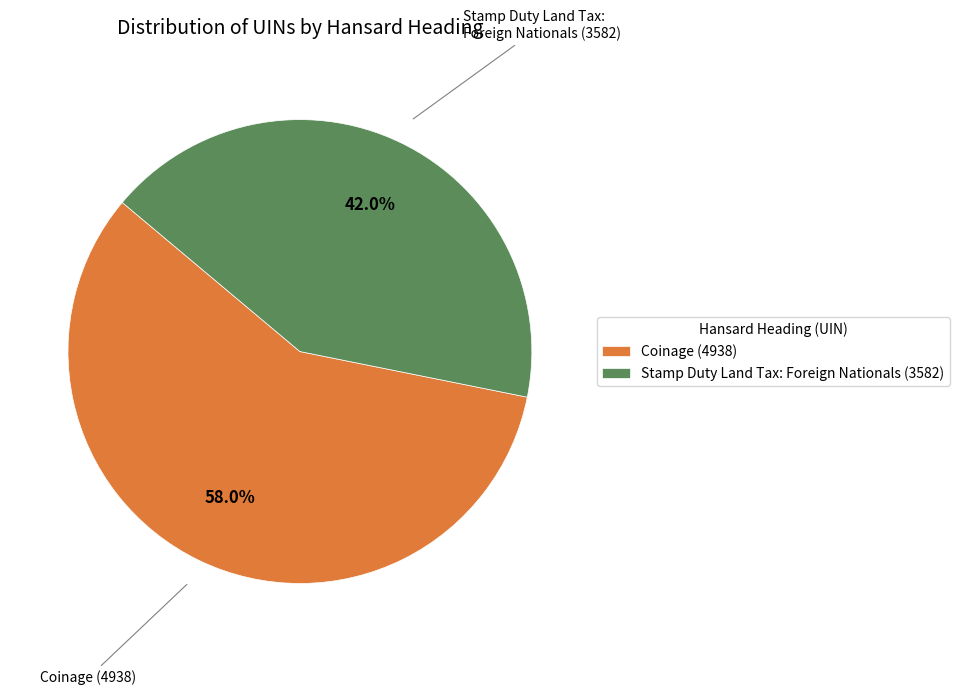

Count the number of slices in the pie.

2